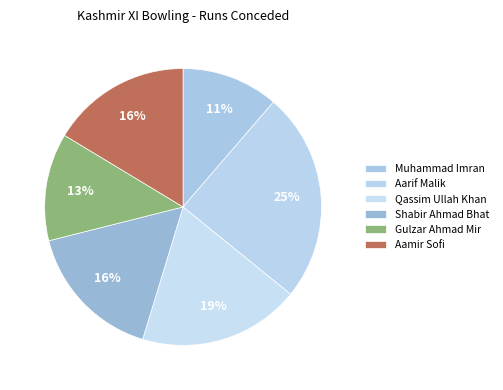

Rank the categories by value from lowest to highest.

Muhammad Imran, Gulzar Ahmad Mir, Shabir Ahmad Bhat, Aamir Sofi, Qassim Ullah Khan, Aarif Malik